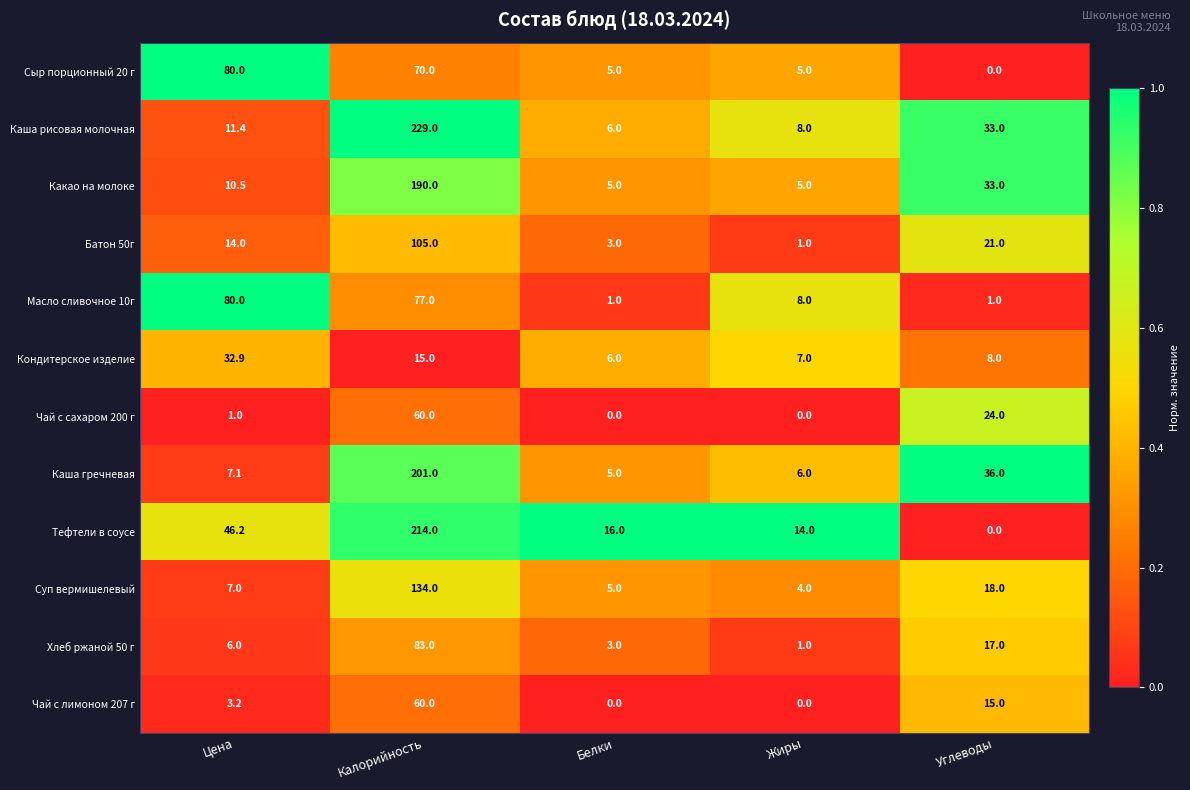

Read the Тефтели в соусе value at Калорийность.

214.0